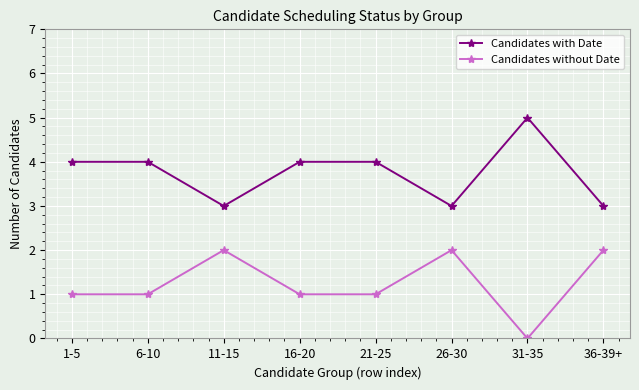

List the series in order of their overall mean, highest first.

Candidates with Date, Candidates without Date